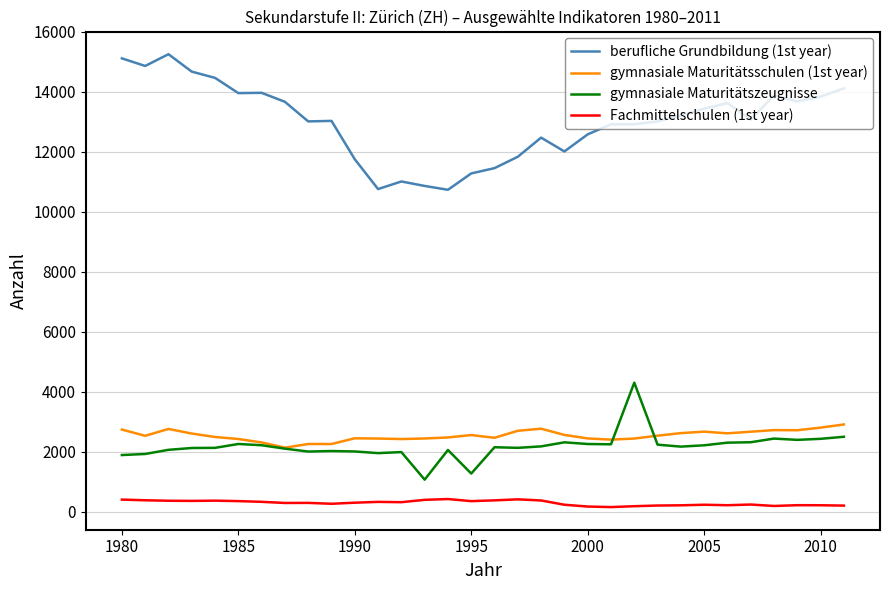

What is the maximum value shown in the chart?

15248